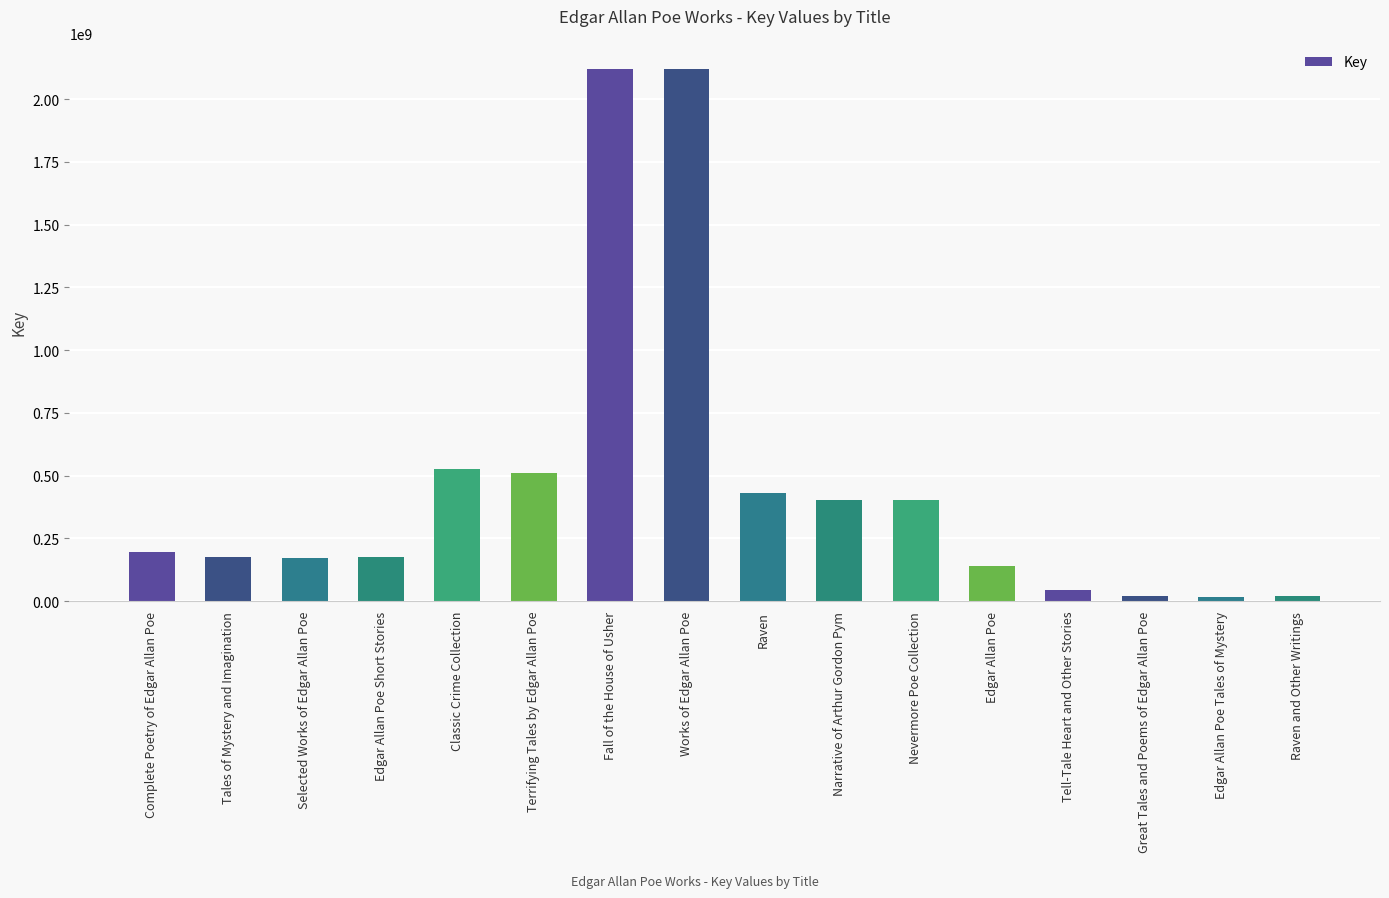

Is it true that the value at Raven is 428497575?

True